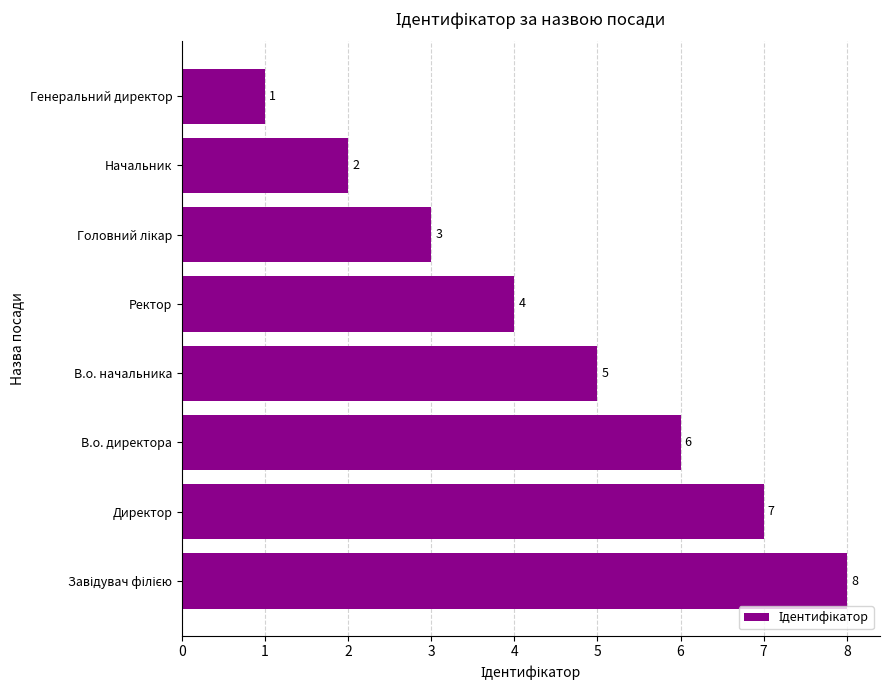

At which label is the value closest to 4?

Ректор